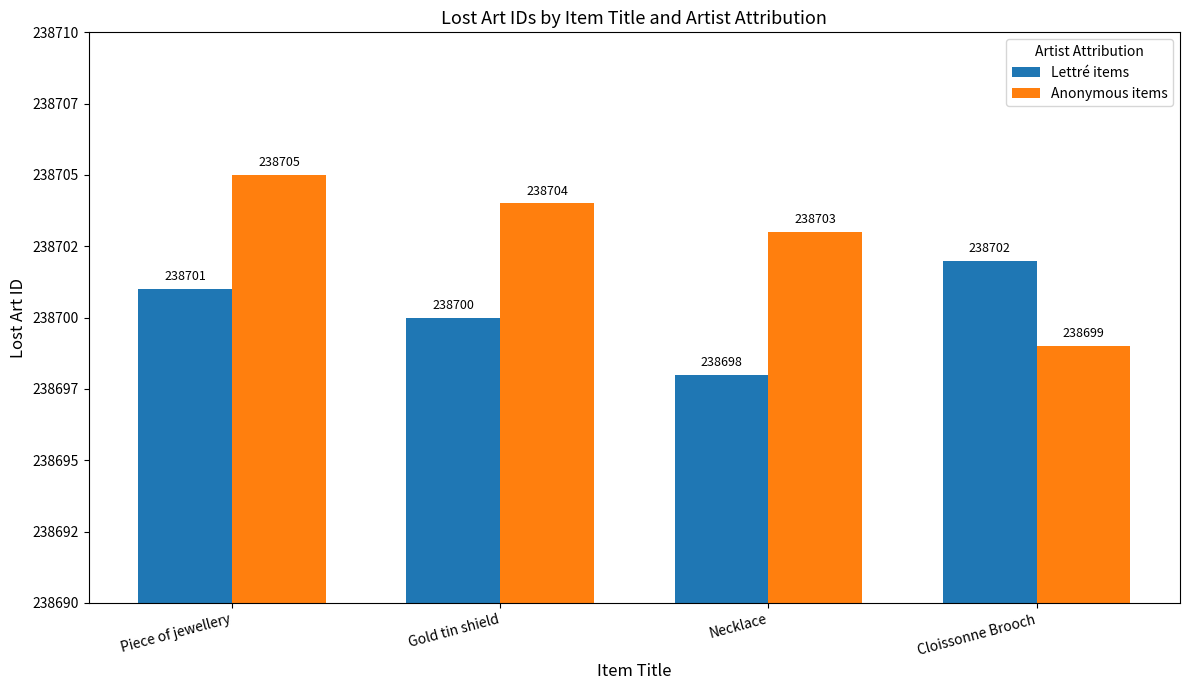

Are the bars horizontal?

No